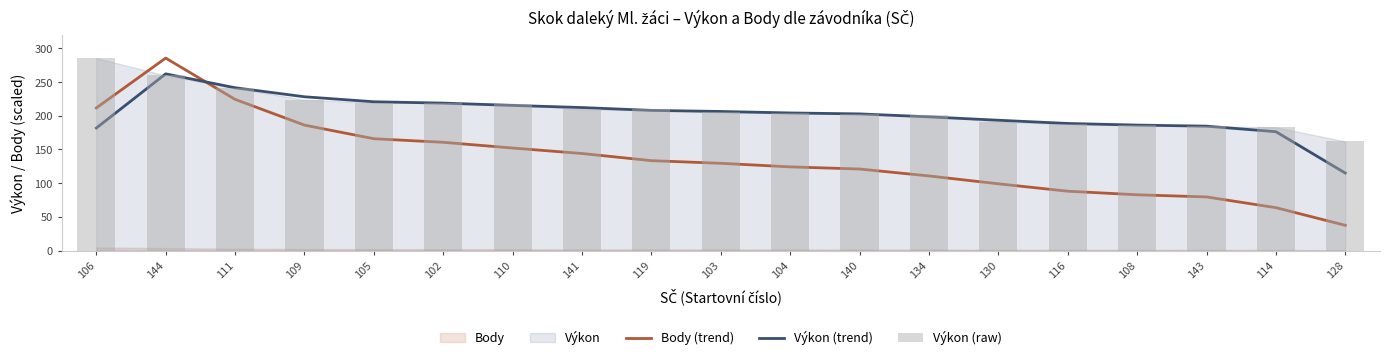

At how many categories does at least one series exceed 277?

2